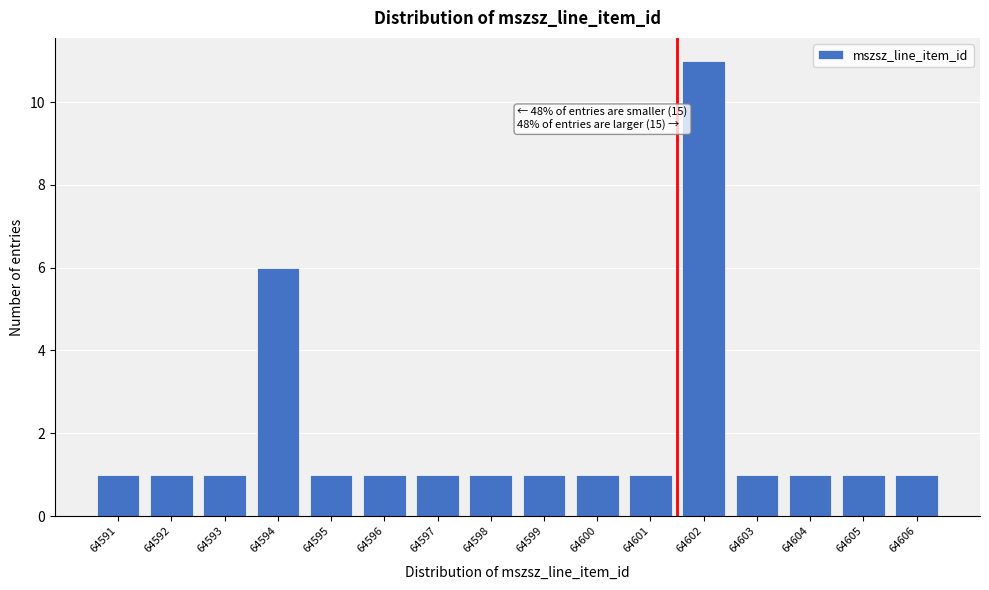

Reading left to right, list all the values displayed in this chart.

1	1	1	6	1	1	1	1	1	1	1	11	1	1	1	1